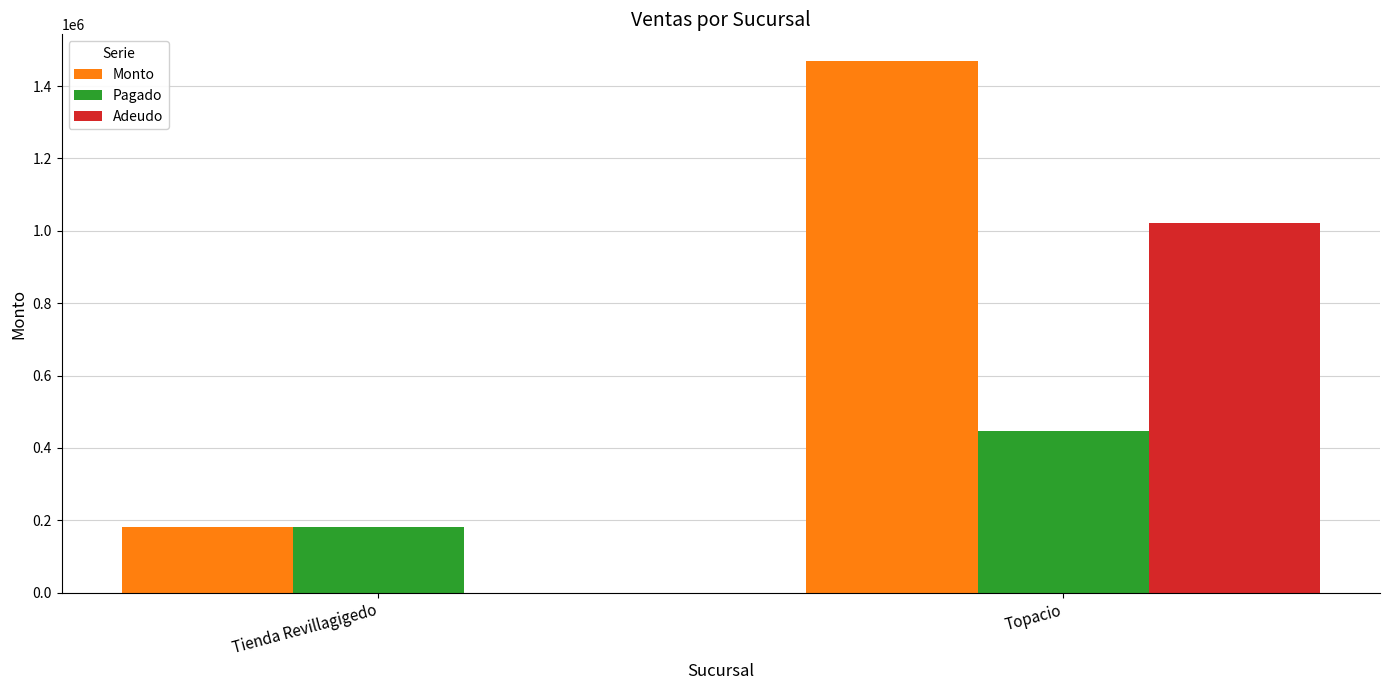

The Monto series shows 386268.9 at Topacio. True or false?

False